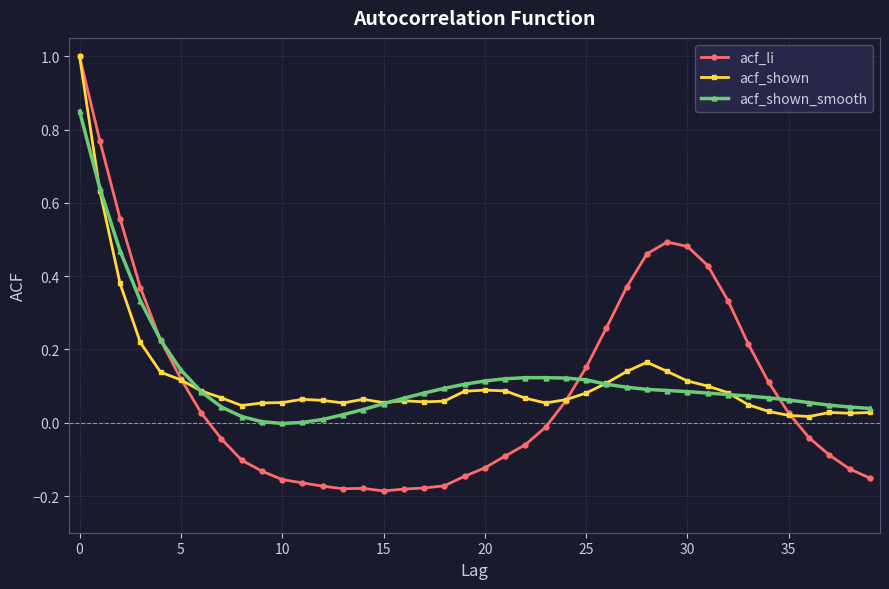

Which series has the largest range (max minus min)?

acf_li